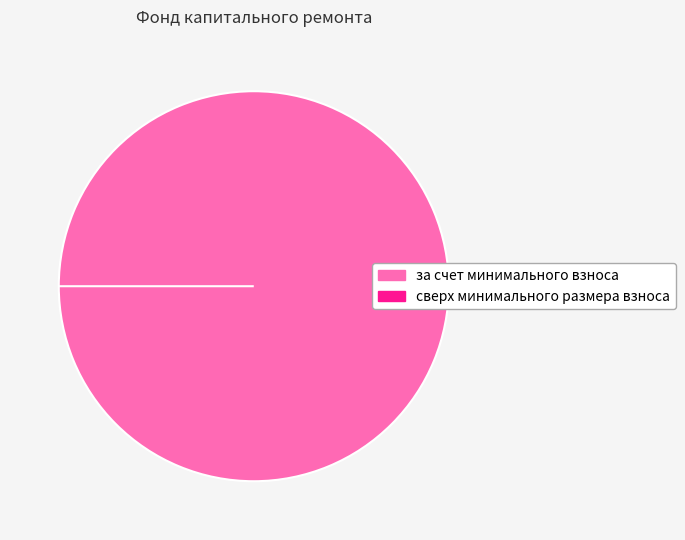

Is it true that сверх минимального размера взноса is 0% of the pie?

True